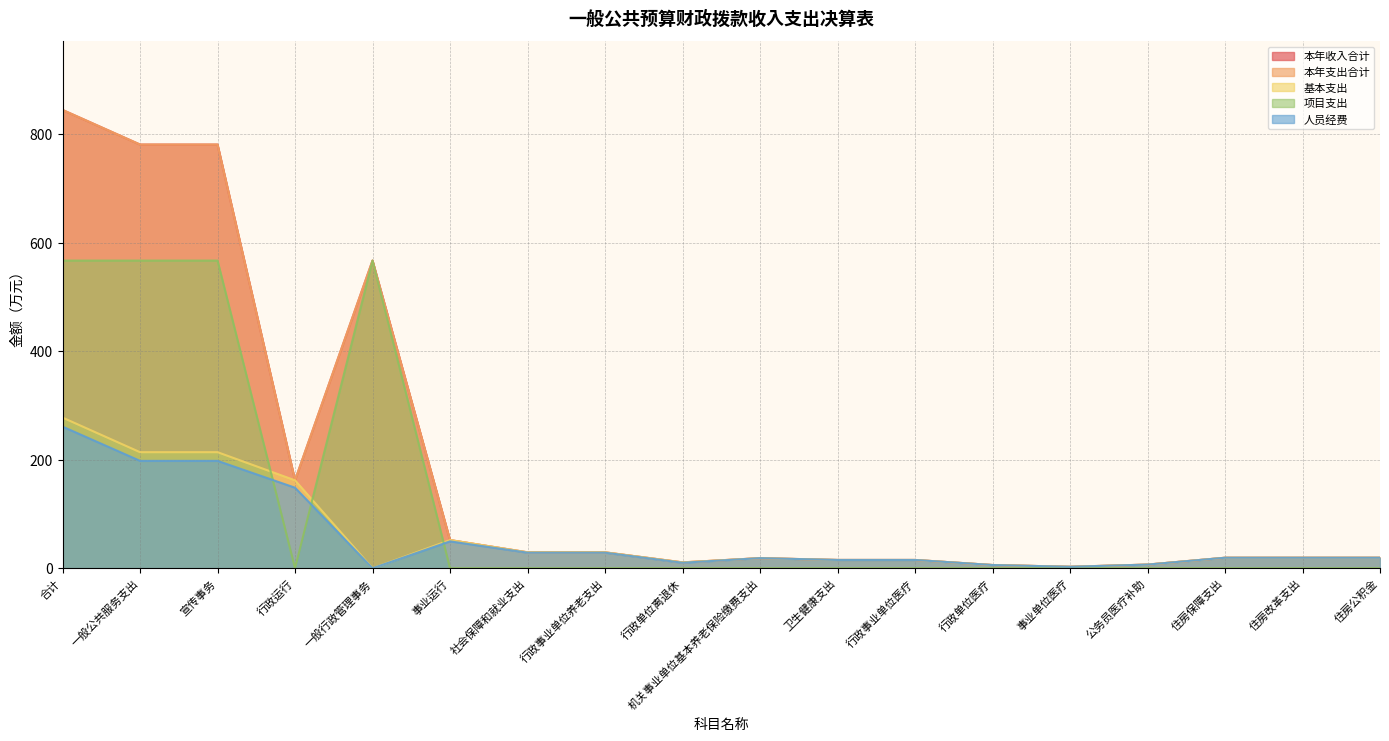

Is it true that 本年支出合计 equals 19.3 at 住房保障支出?

True